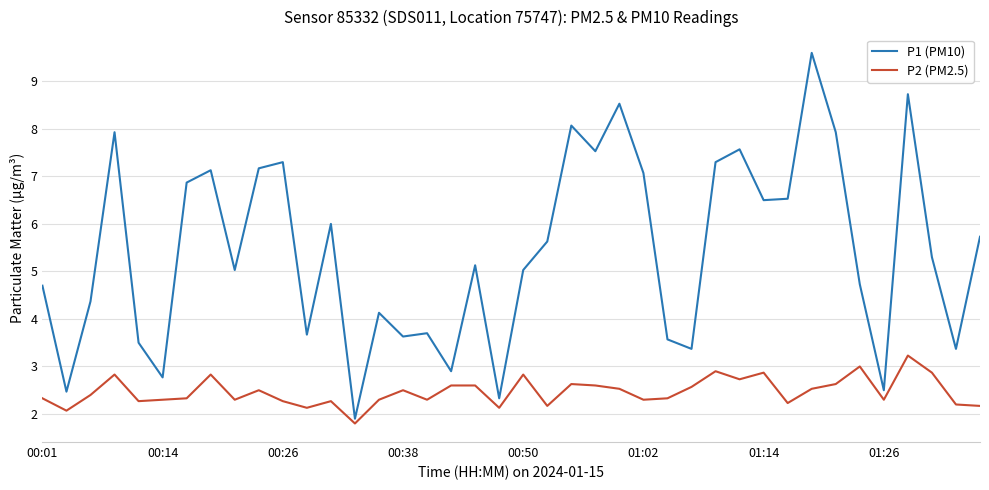

Which series has the largest range (max minus min)?

P1 (PM10)